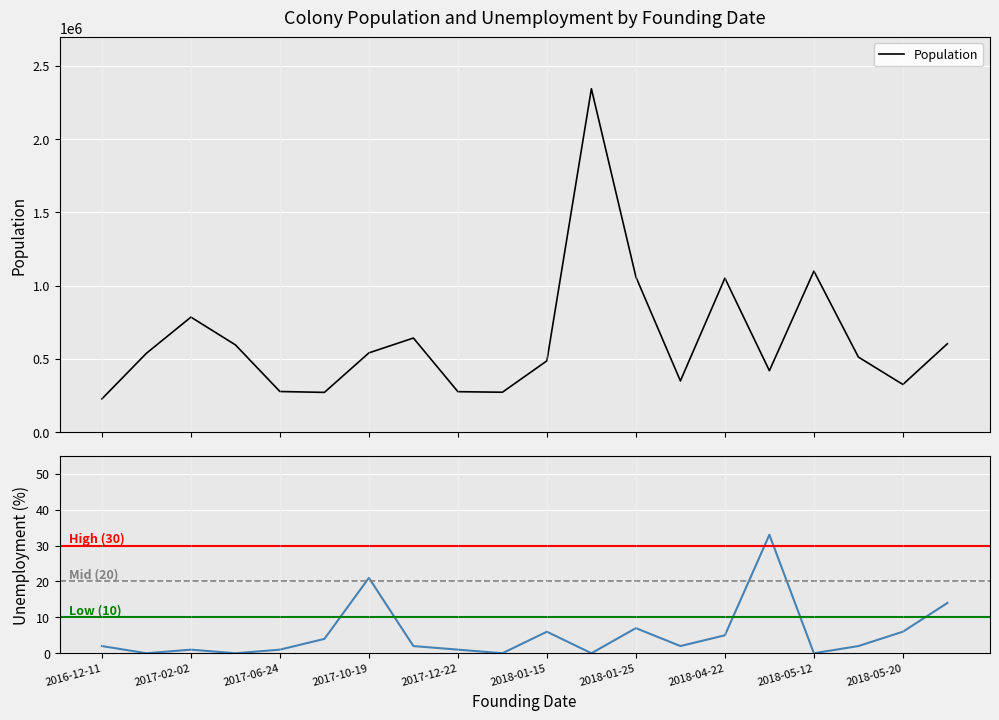

What is the difference between the second highest and minimum values in the Unemployment series?

21